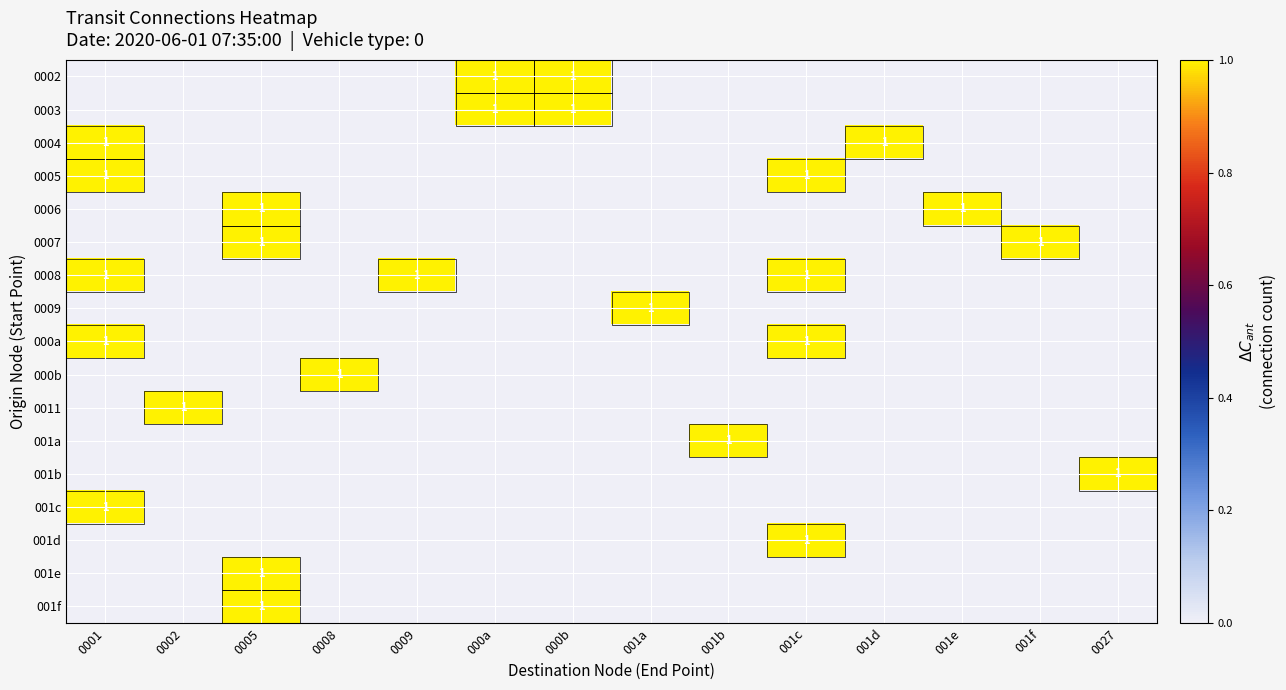

The 001a series shows -1 at 0001. True or false?

False